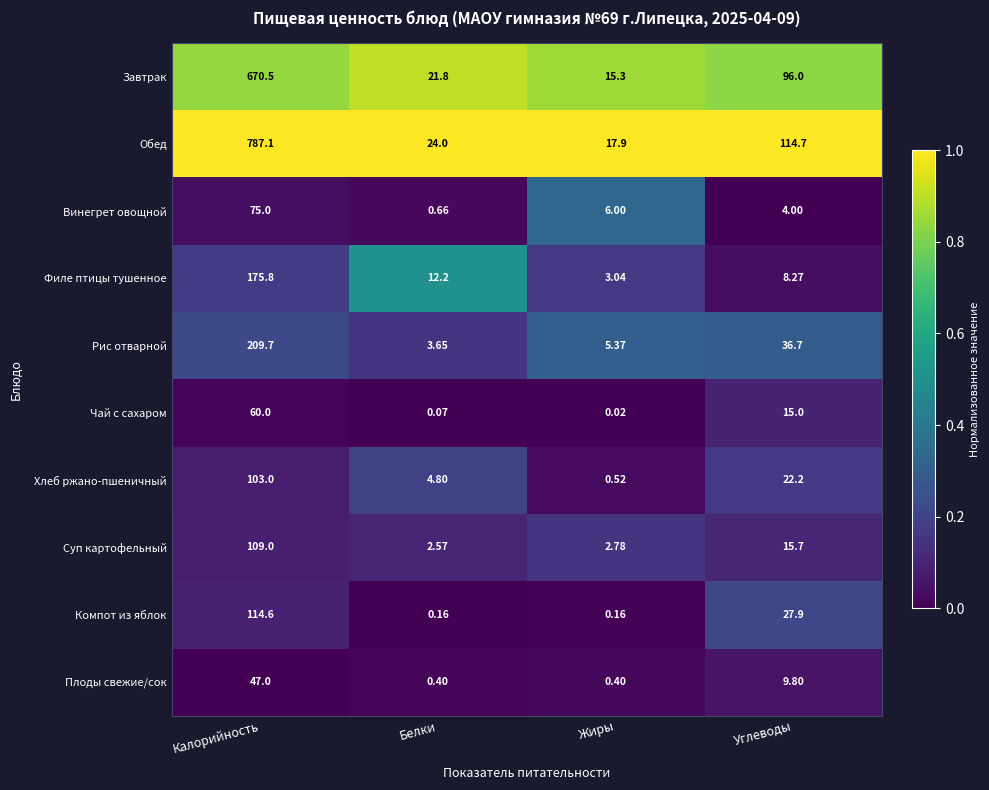

Which series has the widest spread of values?

Обед